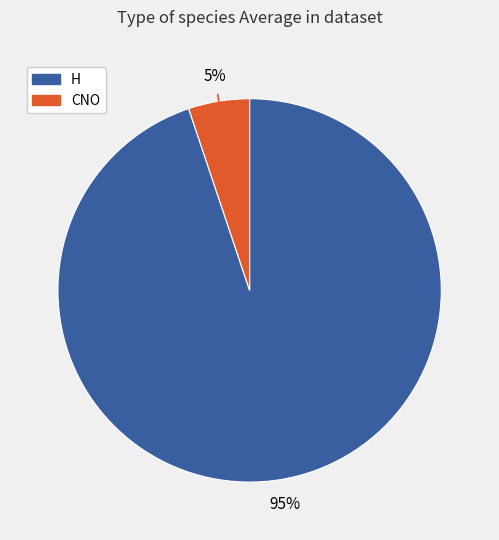

To the nearest percent, what portion does CNO represent?

5%